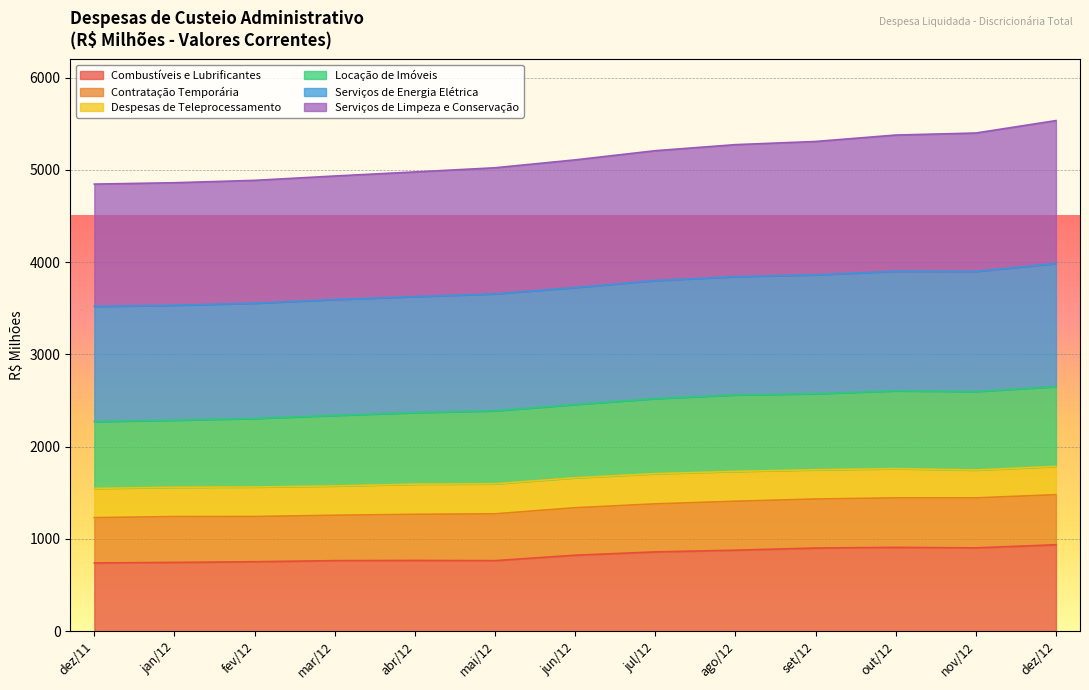

What is the total value across all series at mai/12?

5022.3